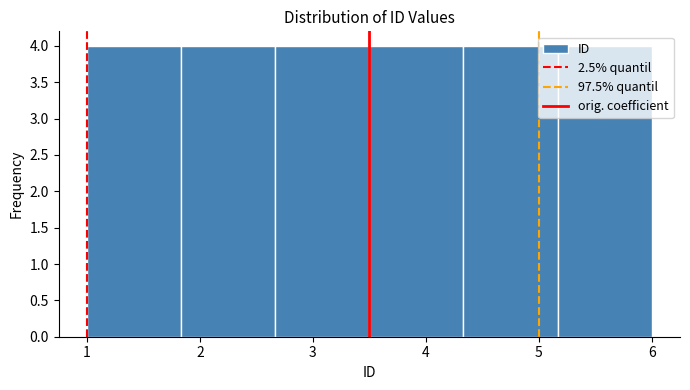

Reading left to right, list every bar in this chart as the range it spans on the x-axis followed by its height. Neither the bar edges nor the heights are printed on the chart, so give them approximately, as read against the axes.

1.0 to 1.8: 4
1.8 to 2.7: 4
2.7 to 3.5: 4
3.5 to 4.3: 4
4.3 to 5.2: 4
5.2 to 6.0: 4